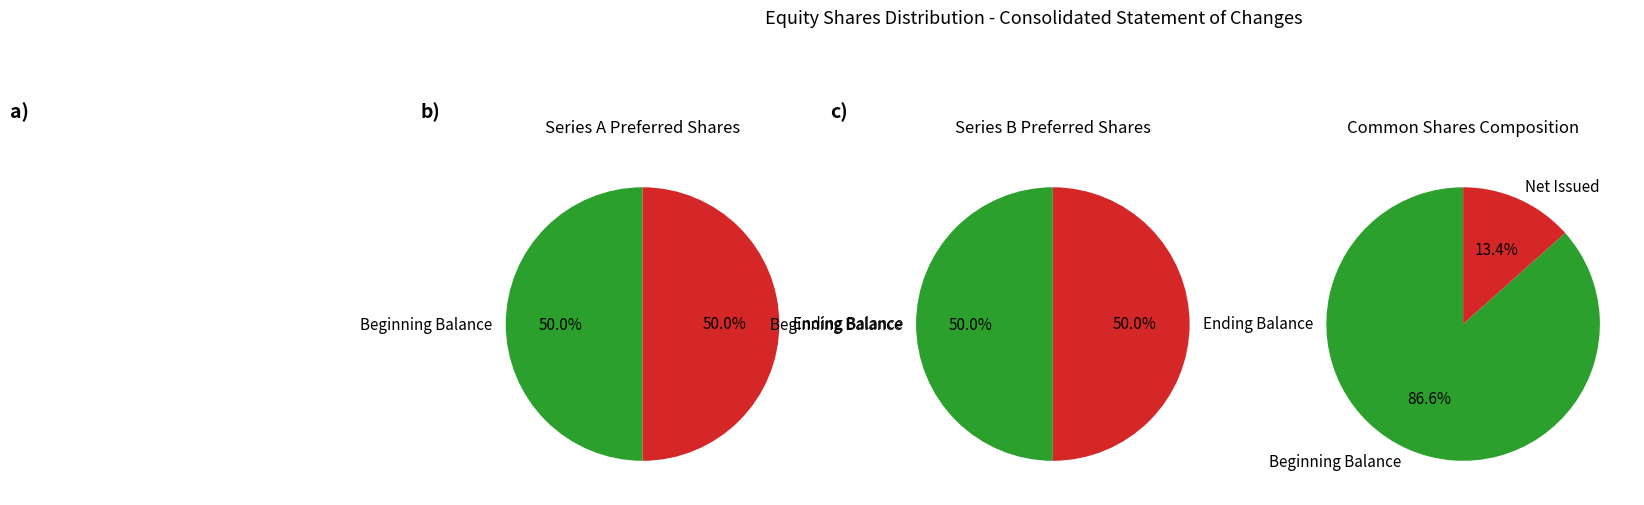

How many slices are in this pie chart?

2